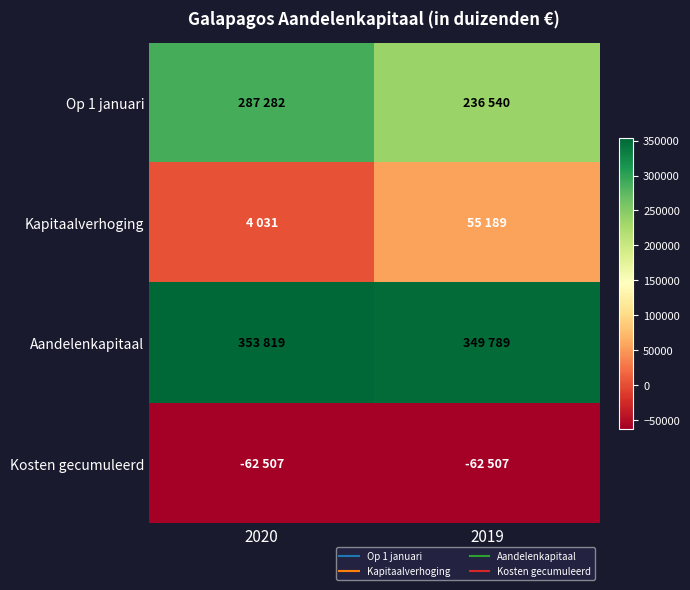

Reading left to right, extract all data points from this chart.

Op 1 januari: 2020=287282	2019=236540
Kapitaalverhoging: 2020=4031	2019=55189
Aandelenkapitaal: 2020=353819	2019=349789
Kosten gecumuleerd: 2020=-62507	2019=-62507